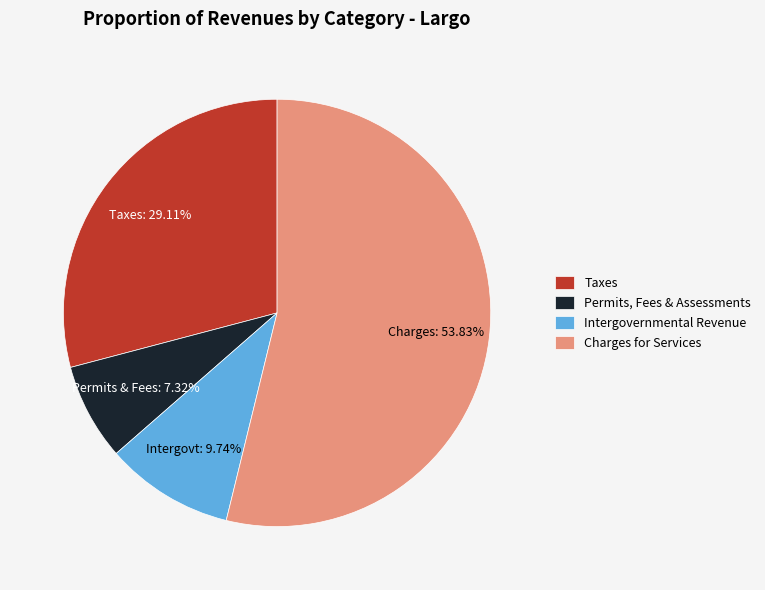

To the nearest percent, what percentage of the pie is Intergovernmental Revenue?

10%